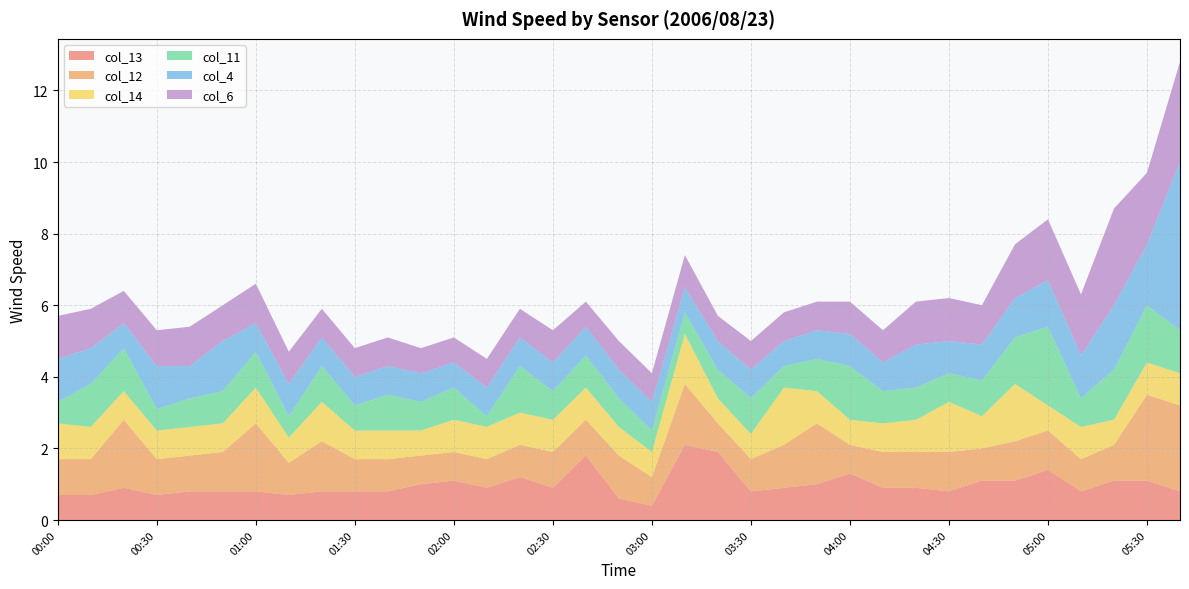

Reading left to right, extract all data points from this chart.

col_13: 0.7	0.7	0.9	0.7	0.8	0.8	0.8	0.7	0.8	0.8	0.8	1.0	1.1	0.9	1.2	0.9	1.8	0.6	0.4	2.1	1.9	0.8	0.9	1.0	1.3	0.9	0.9	0.8	1.1	1.1	1.4	0.8	1.1	1.1	0.8
col_12: 1.0	1.0	1.9	1.0	1.0	1.1	1.9	0.9	1.4	0.9	0.9	0.8	0.8	0.8	0.9	1.0	1.0	1.2	0.8	1.7	0.8	0.9	1.2	1.7	0.8	1.0	1.0	1.1	0.9	1.1	1.1	0.9	1.0	2.4	2.4
col_14: 1.0	0.9	0.8	0.8	0.8	0.8	1.0	0.7	1.1	0.8	0.8	0.7	0.9	0.9	0.9	0.9	0.9	0.8	0.7	1.4	0.7	0.7	1.6	0.9	0.7	0.8	0.9	1.4	0.9	1.6	0.7	0.9	0.7	0.9	0.9
col_11: 0.6	1.2	1.2	0.6	0.8	0.9	1.0	0.6	1.0	0.7	1.0	0.8	0.9	0.3	1.3	0.8	0.9	0.8	0.6	0.6	0.8	1.0	0.6	0.9	1.5	0.9	0.9	0.8	1.0	1.3	2.2	0.8	1.4	1.6	1.2
col_4: 1.2	1.0	0.7	1.2	0.9	1.4	0.8	0.9	0.8	0.8	0.8	0.8	0.7	0.8	0.8	0.8	0.8	0.8	0.8	0.7	0.8	0.8	0.7	0.8	0.9	0.8	1.2	0.9	1.0	1.1	1.3	1.2	1.8	1.7	4.7
col_6: 1.2	1.1	0.9	1.0	1.1	1.0	1.1	0.9	0.8	0.8	0.8	0.7	0.7	0.8	0.8	0.9	0.7	0.8	0.8	0.9	0.7	0.8	0.8	0.8	0.9	0.9	1.2	1.2	1.1	1.5	1.7	1.7	2.7	2.0	2.8